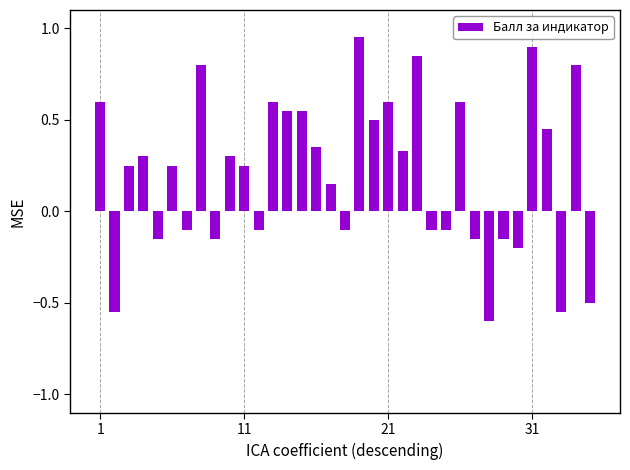

What is the difference between the maximum and second lowest values?

1.5